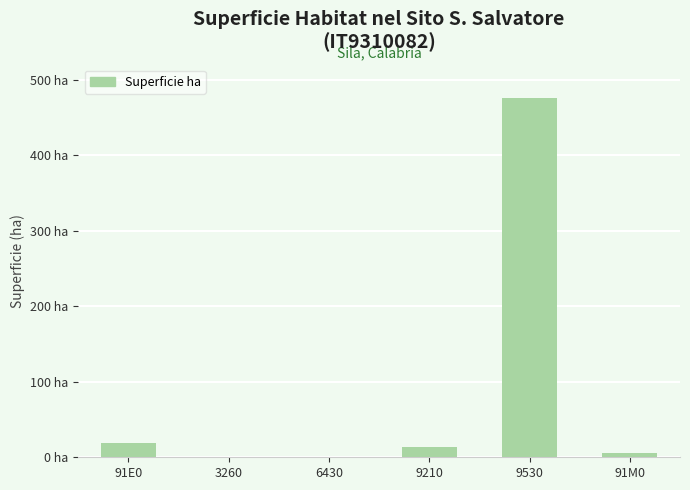

What is the label of the 6th bar from the right?

91E0